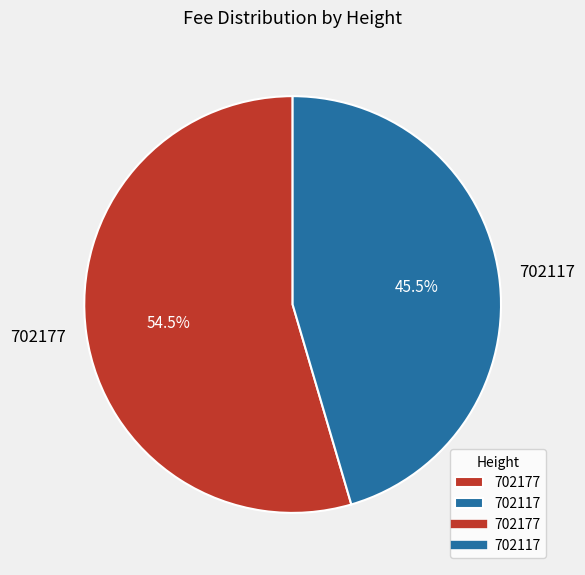

Does 702177 represent more than half of the total?

Yes